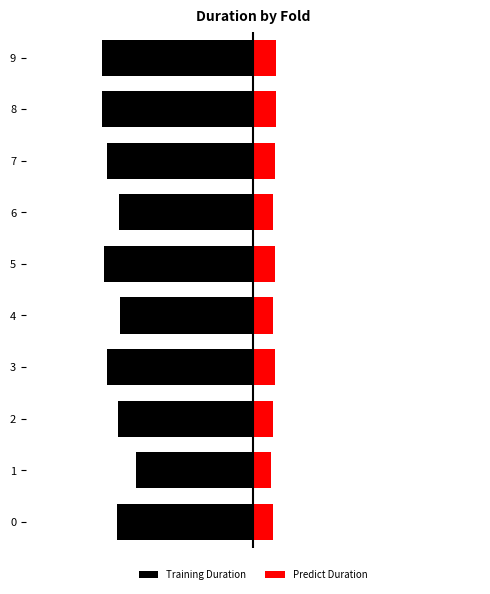

What is the value of the Predict Duration bar at the 4th from the left?

11.6